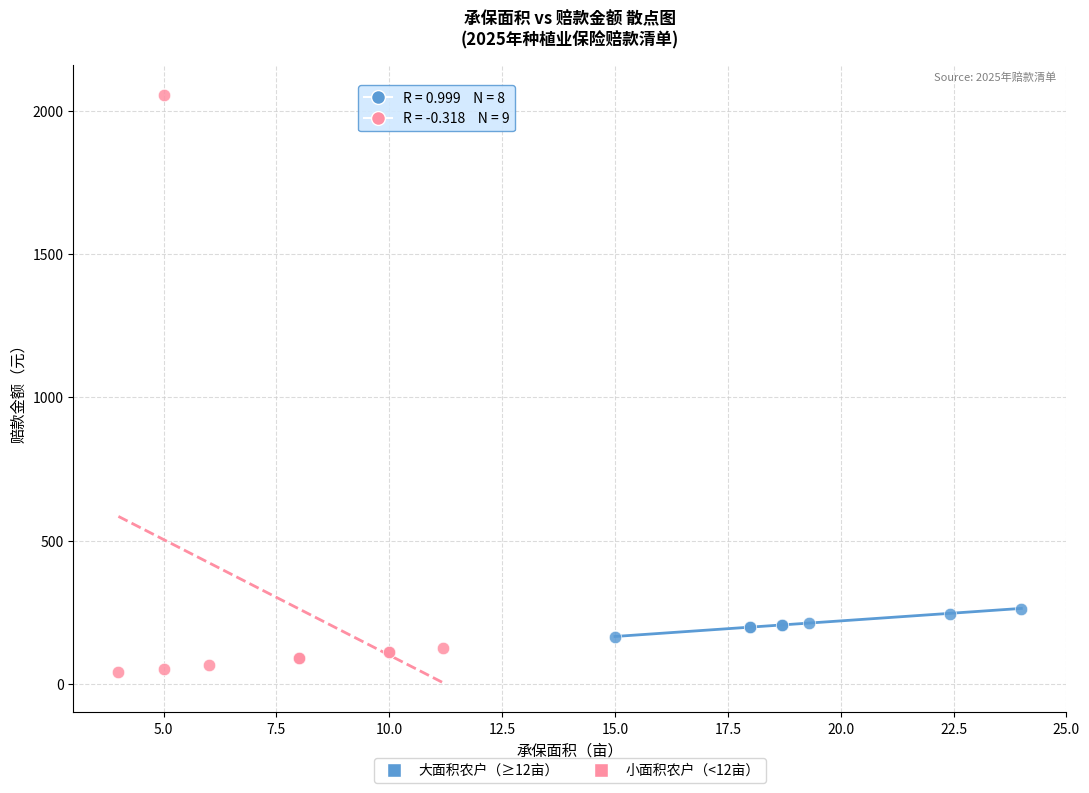

Which series reaches the minimum Y coordinate?

小面积农户（<12亩）